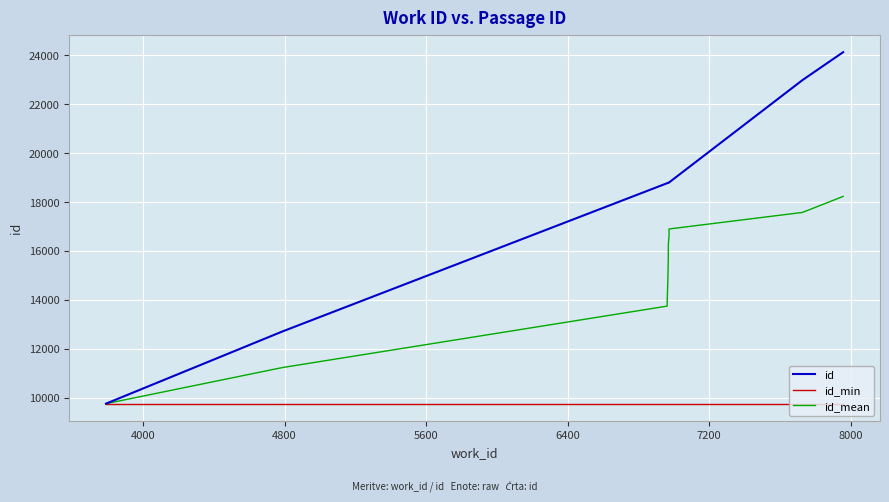

What is the label of the 9th point from the right?

4000